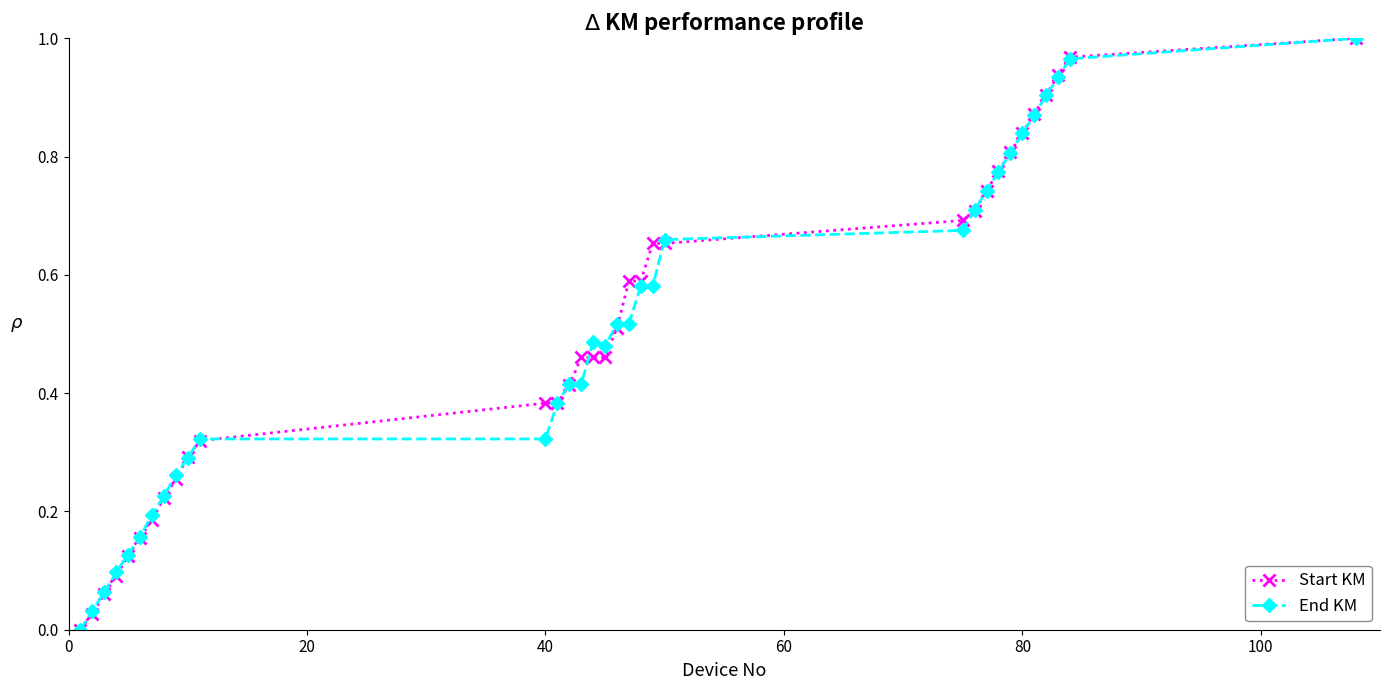

In End KM, how many points are lower than both neighbors (excluding endpoints)?

1